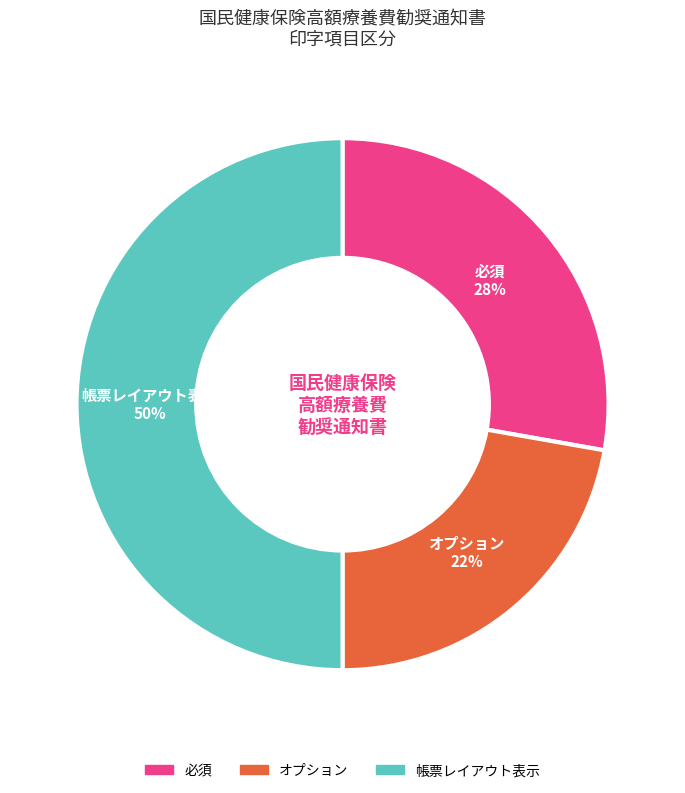

To the nearest percent, what is the average slice percentage?

33%